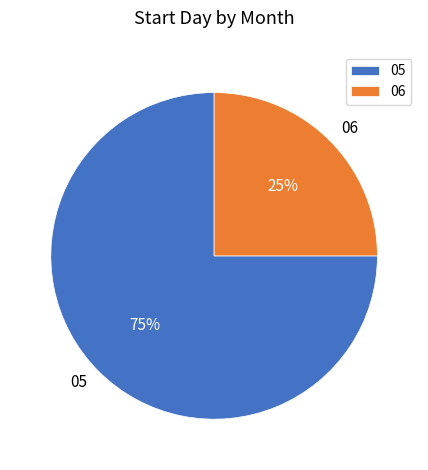

To the nearest percent, what portion does 06 represent?

25%